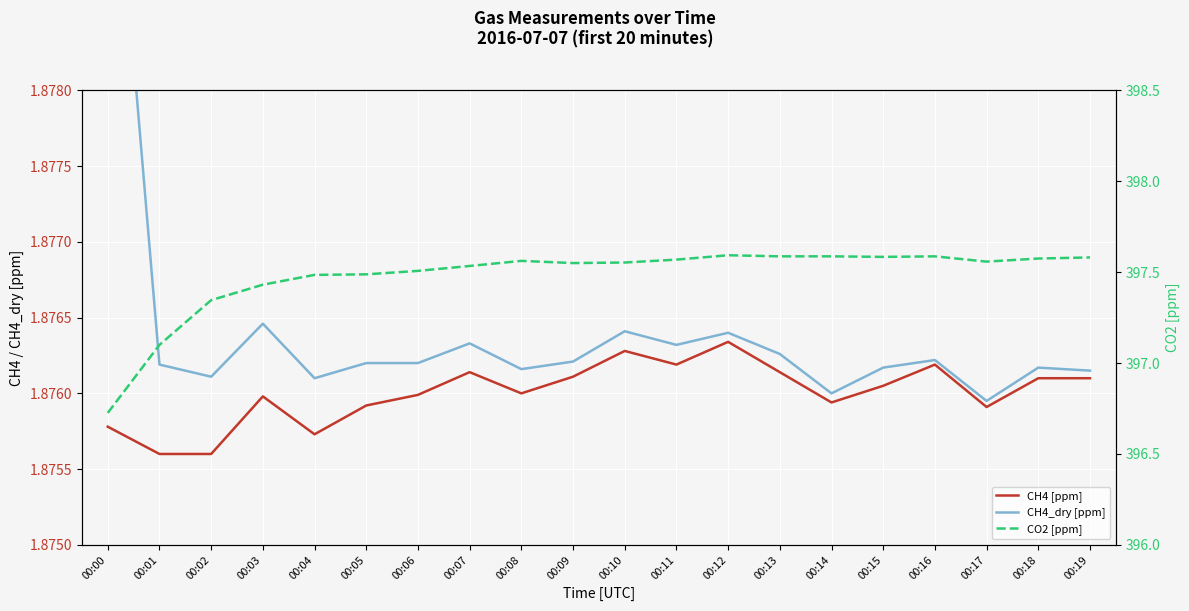

Where is the first local maximum for CO2 [ppm]?

00:08